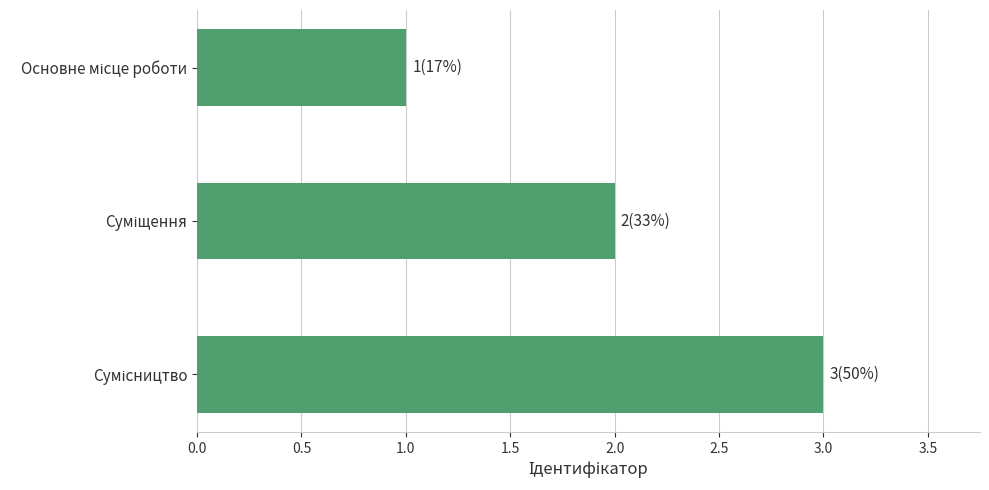

What is the maximum value shown in the chart?

3